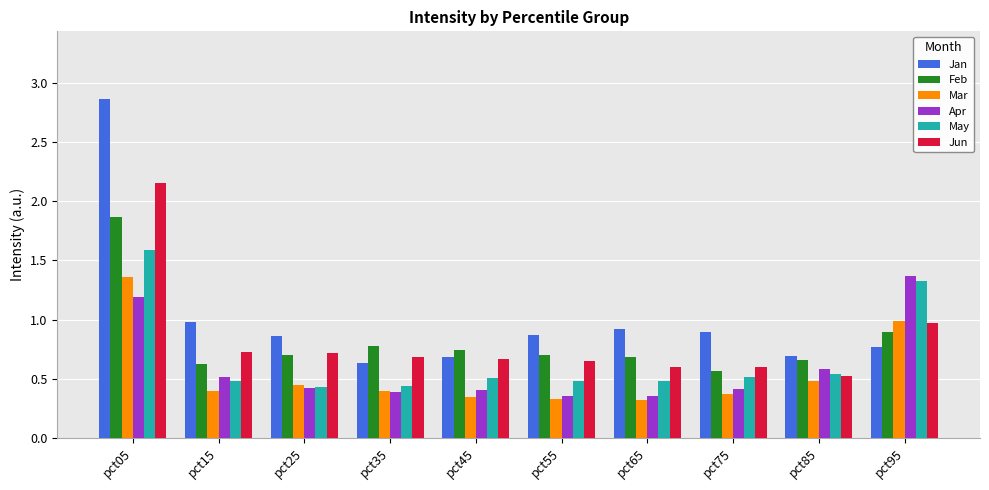

Which series has the largest range (max minus min)?

Jan